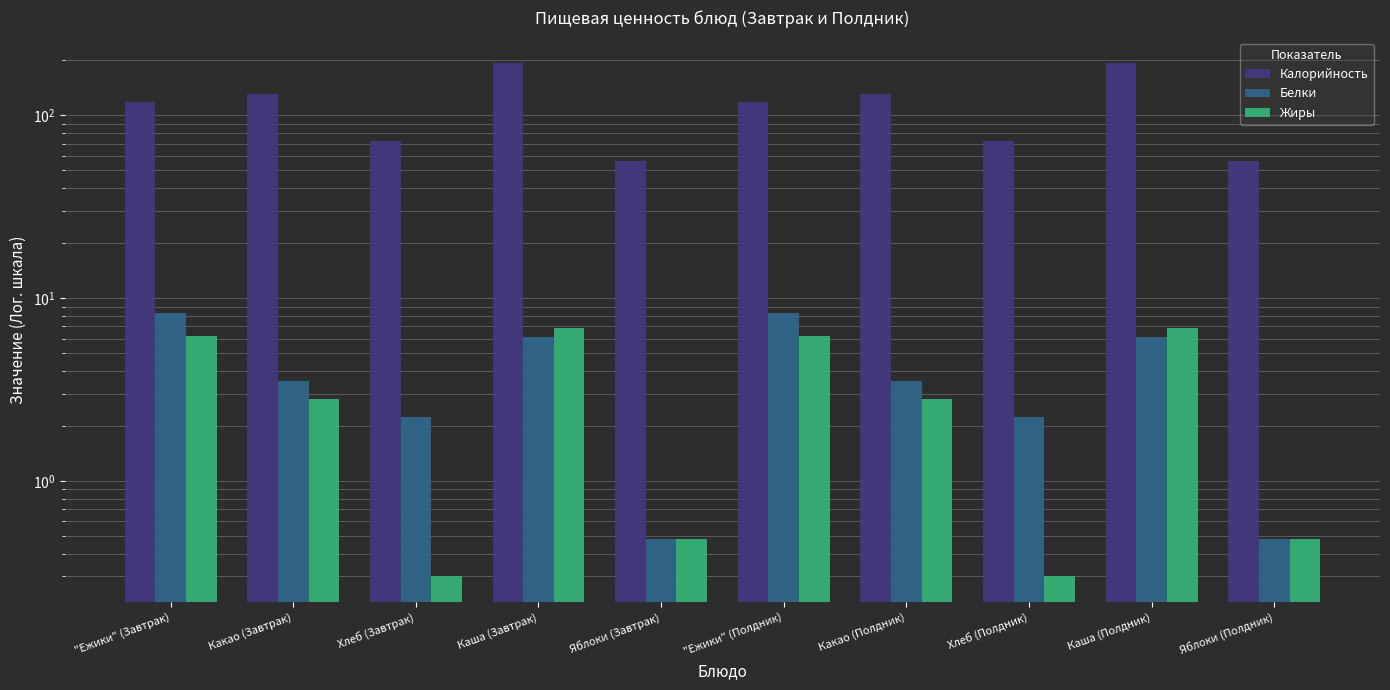

What is the spread (max minus min) of values at Хлеб (Завтрак)?

71.7